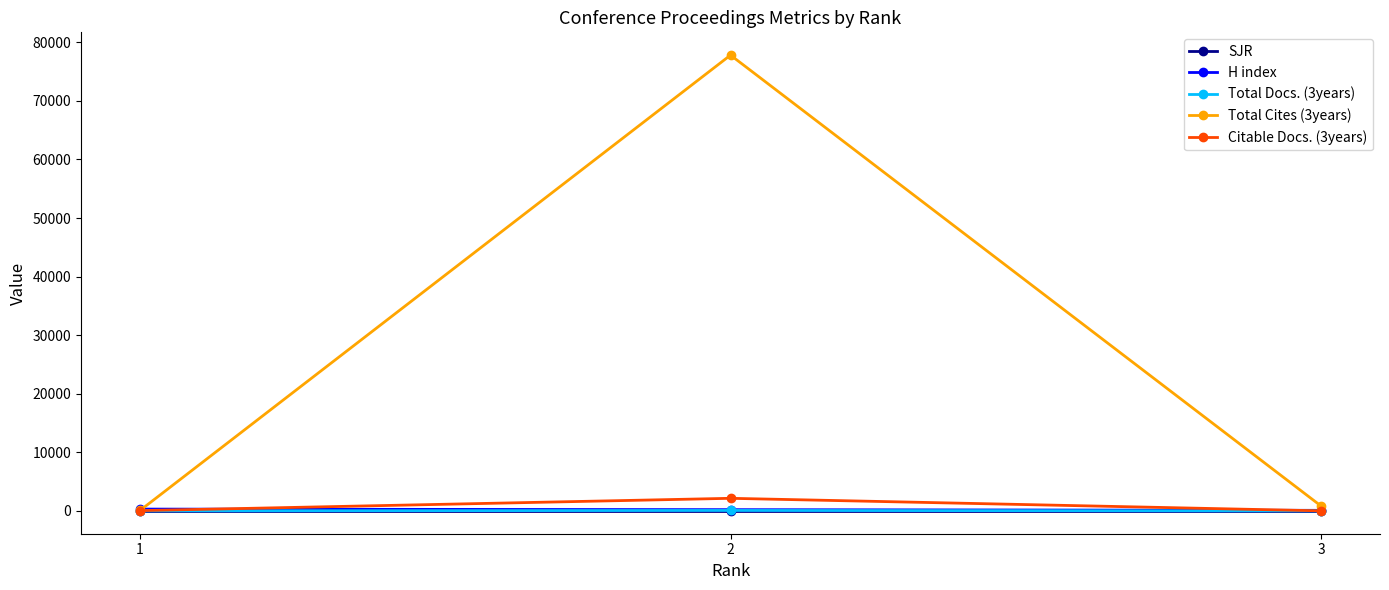

What is the difference between the Total Cites (3years) values at 3 and 2?

76959